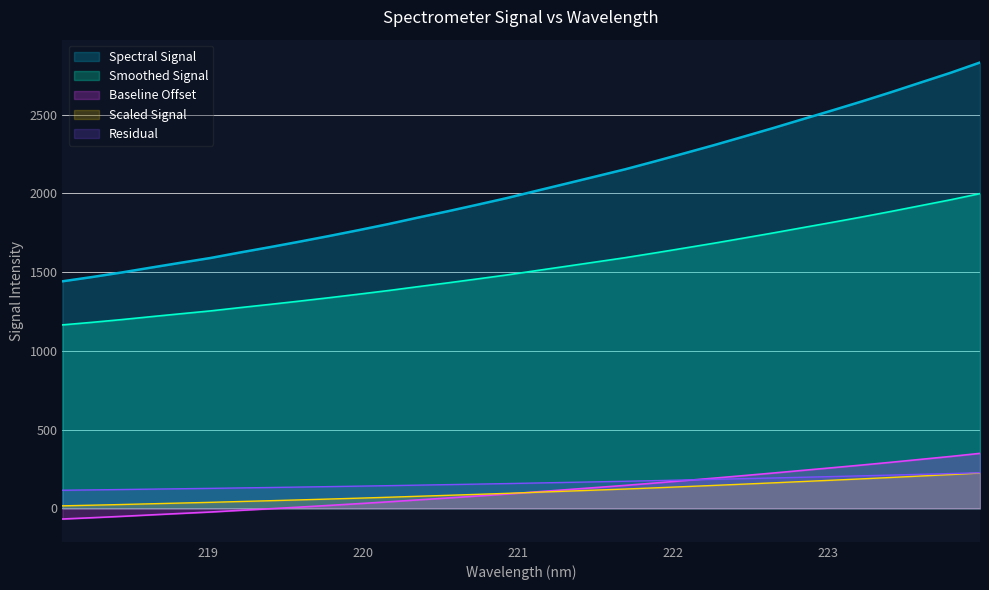

Rank the categories by value from highest to lowest.

223.9802, 223.7895, 223.5987, 223.408, 223.2172, 223.0264, 222.8355, 222.6447, 222.4538, 222.263, 222.0721, 221.8812, 221.6902, 221.4993, 221.3083, 221.1174, 220.9264, 220.7354, 220.5444, 220.3533, 220.1623, 219.9712, 219.7801, 219.589, 219.3979, 219.2067, 219.0156, 218.8244, 218.6332, 218.442, 218.2508, 218.0596